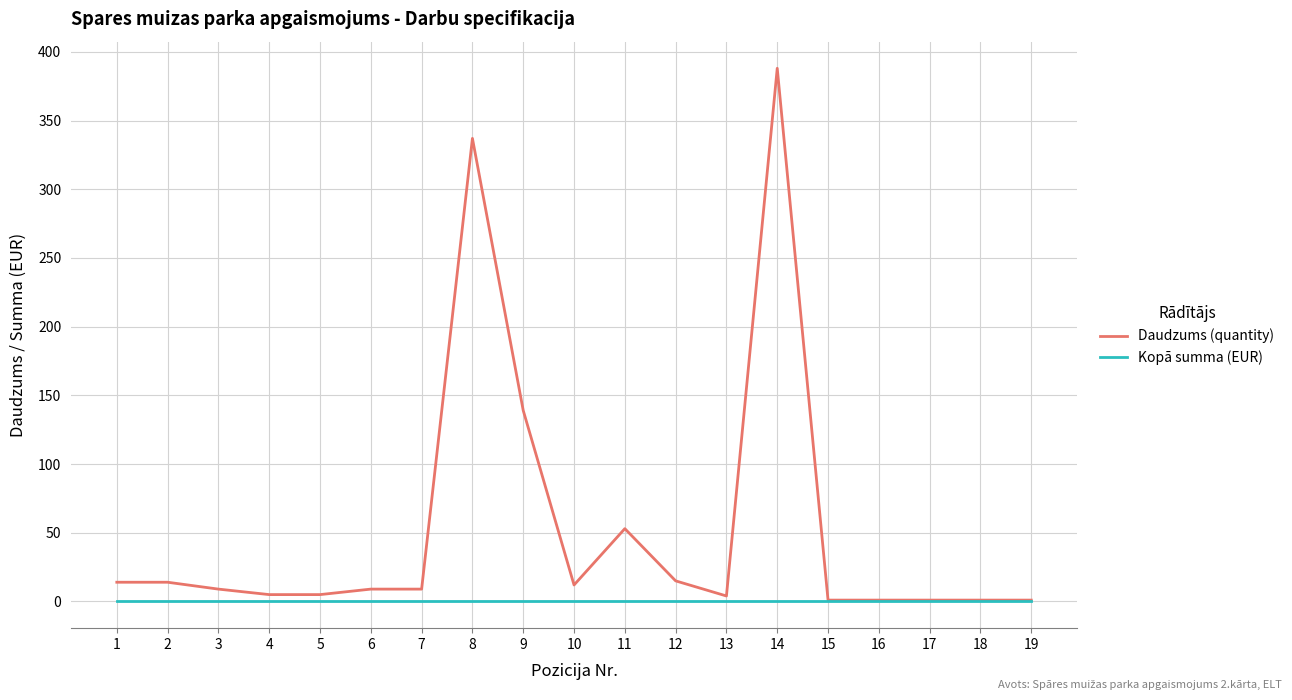

What is the difference between the second highest and second lowest values in the Daudzums (quantity) series?

336